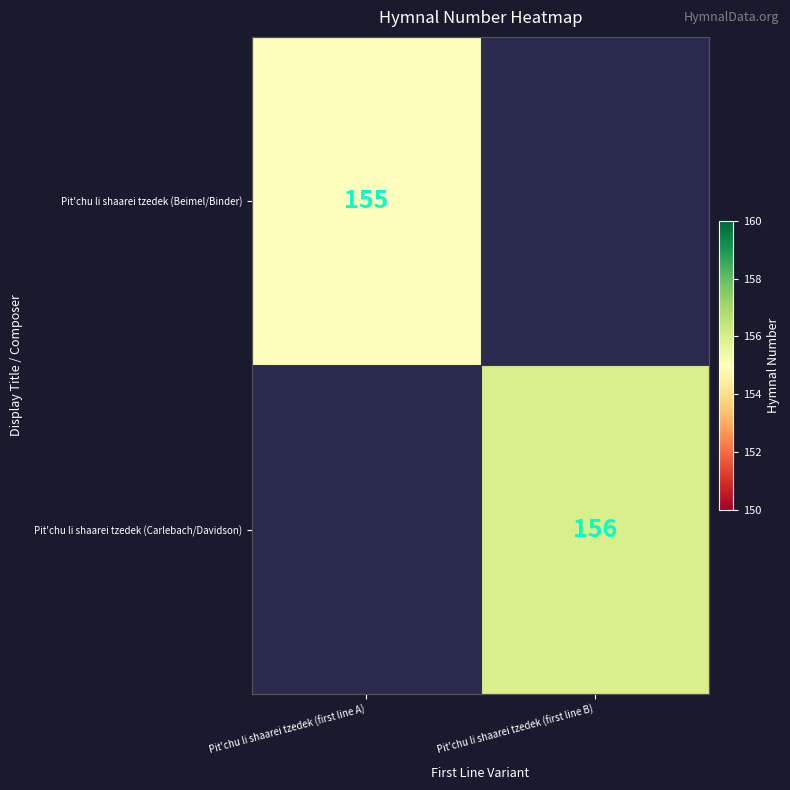

What is the smallest value displayed?

155.0